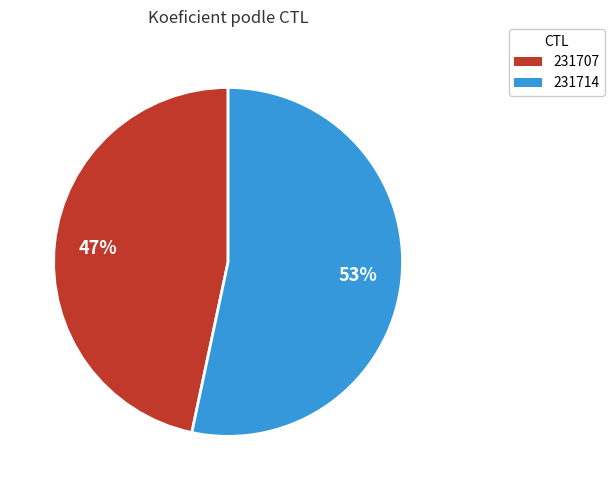

Is it true that 231707 is 47% of the pie?

True